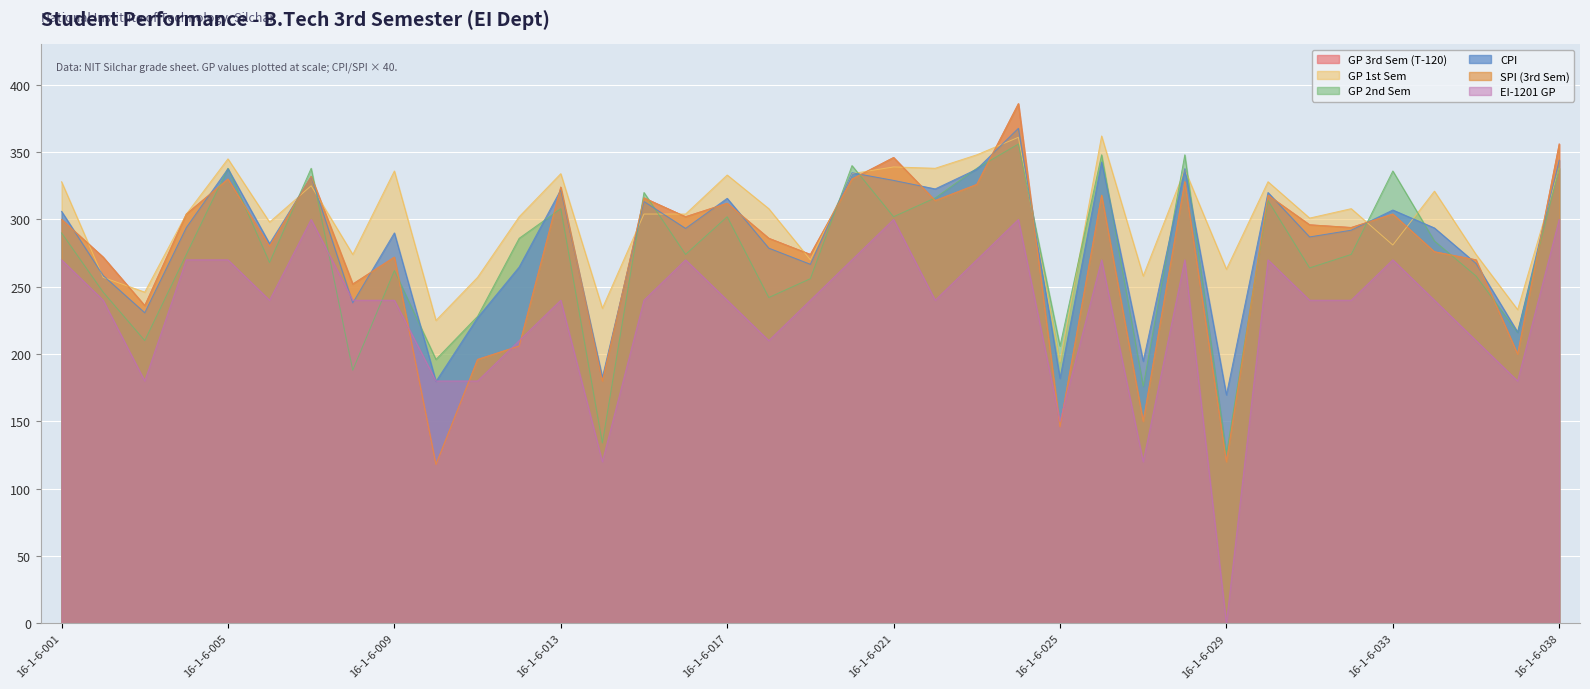

What is the total value across all series at 16-1-6-015?

1809.3